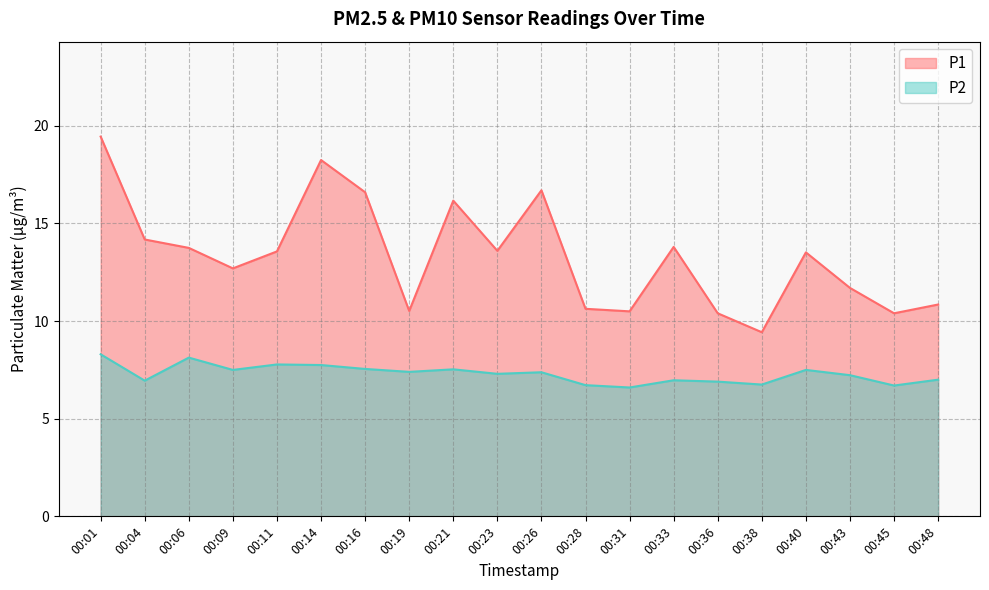

What is the difference between the P2 values at 00:26 and 00:01?

0.9